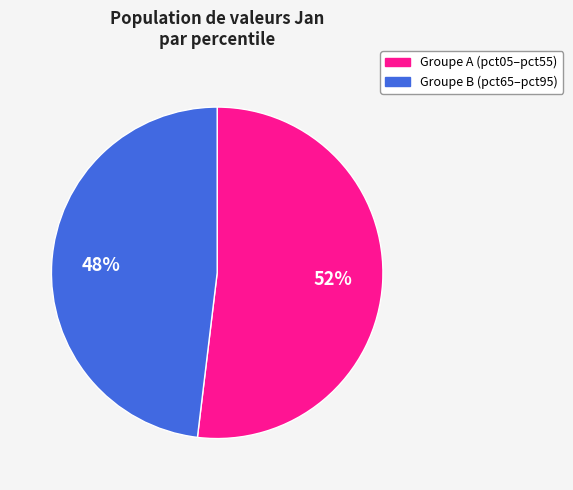

Count the number of slices in the pie.

2